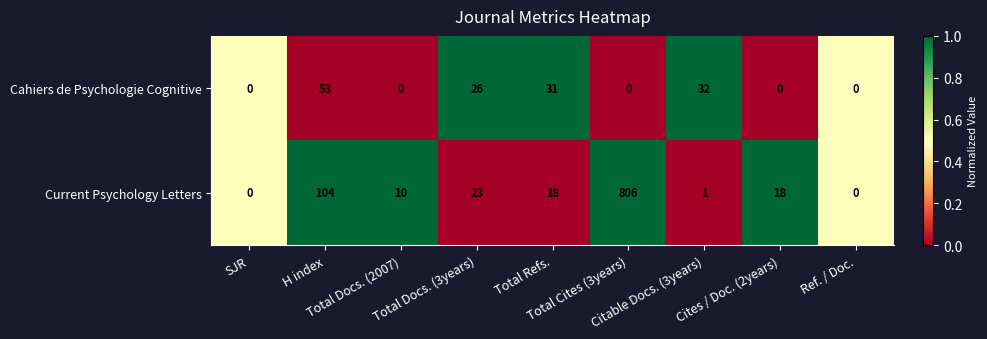

Which series has the largest total across all categories?

Current Psychology Letters